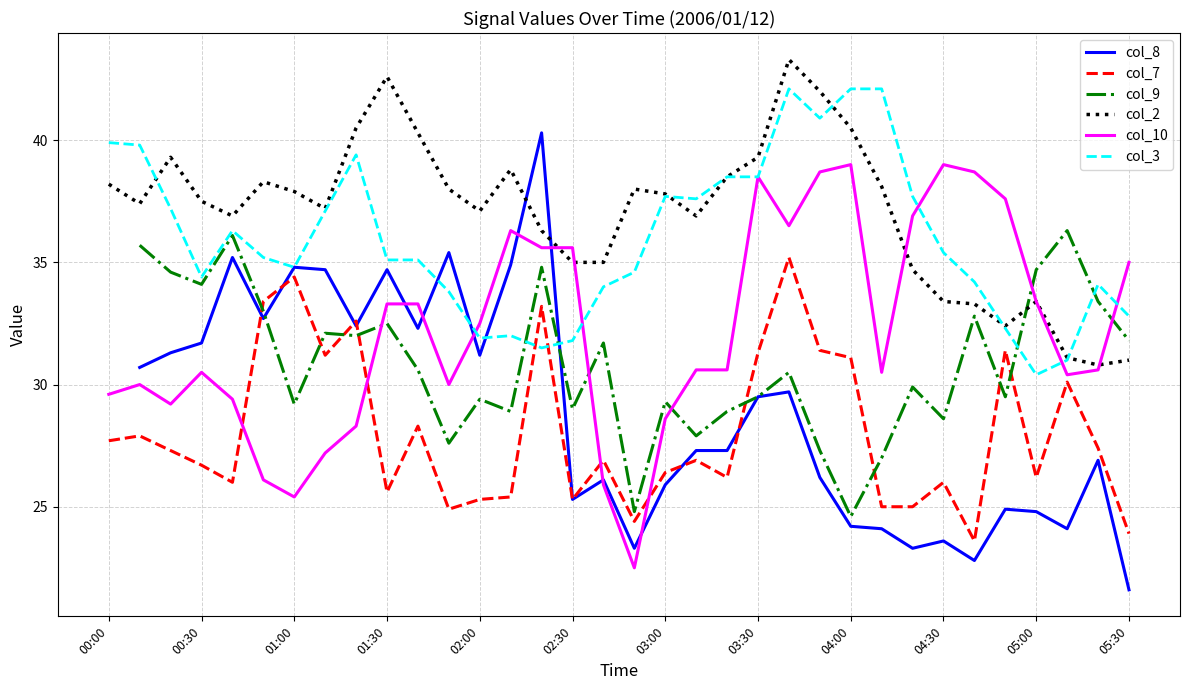

What is the minimum value for col_3?

30.4